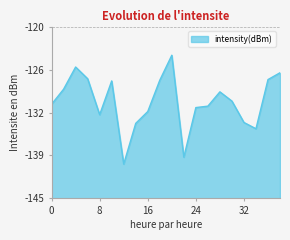

What is the change in value from 10 to 30?

-2.9